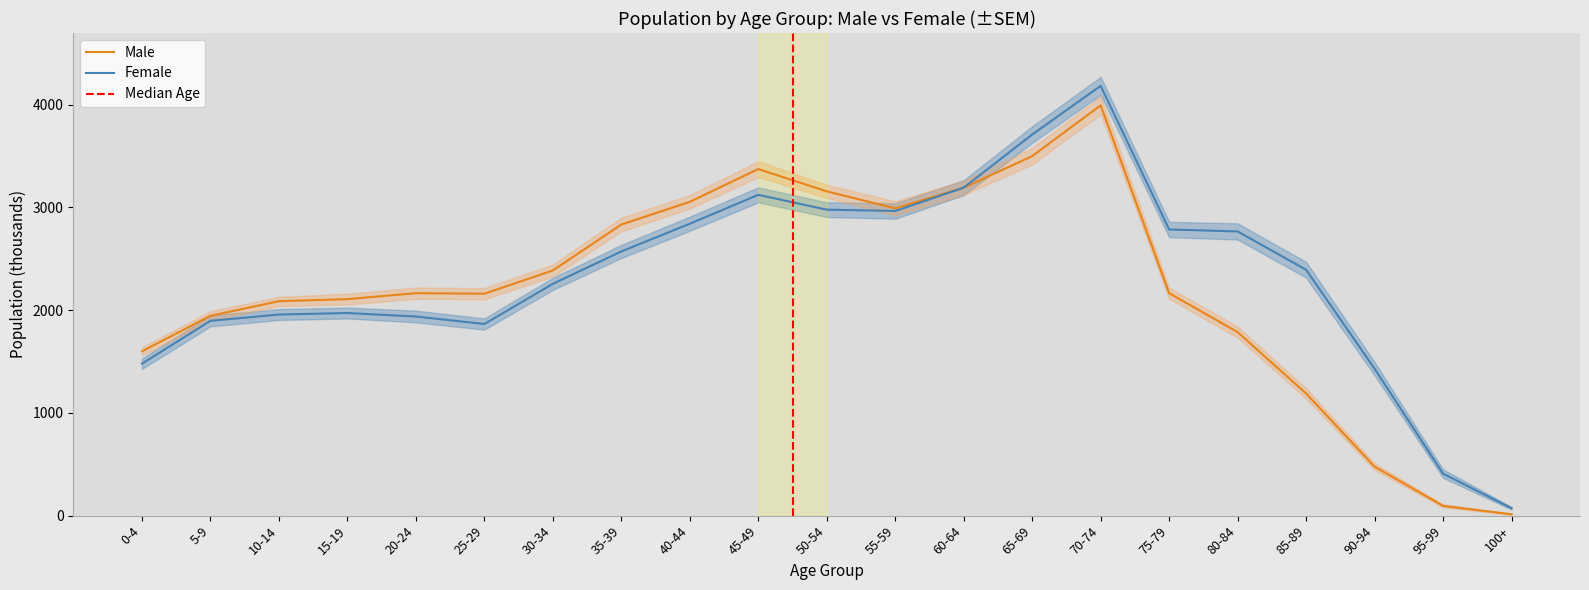

The Male series shows 13 at 100+. True or false?

True